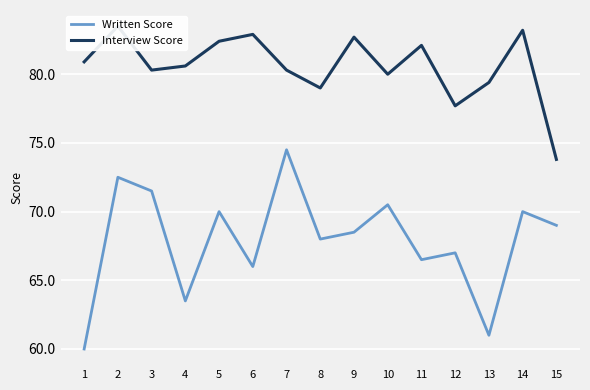

Rank the series at 7 from lowest to highest value.

Written Score, Interview Score